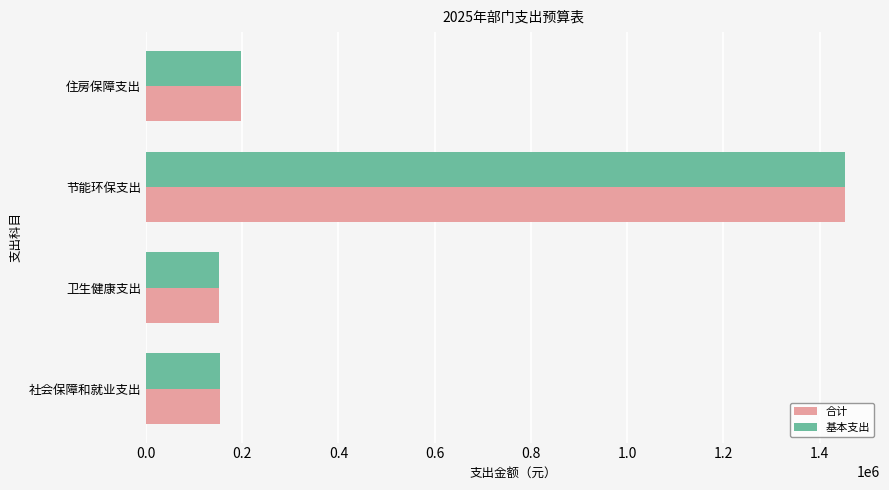

At which label is 基本支出 closest to 801943?

住房保障支出